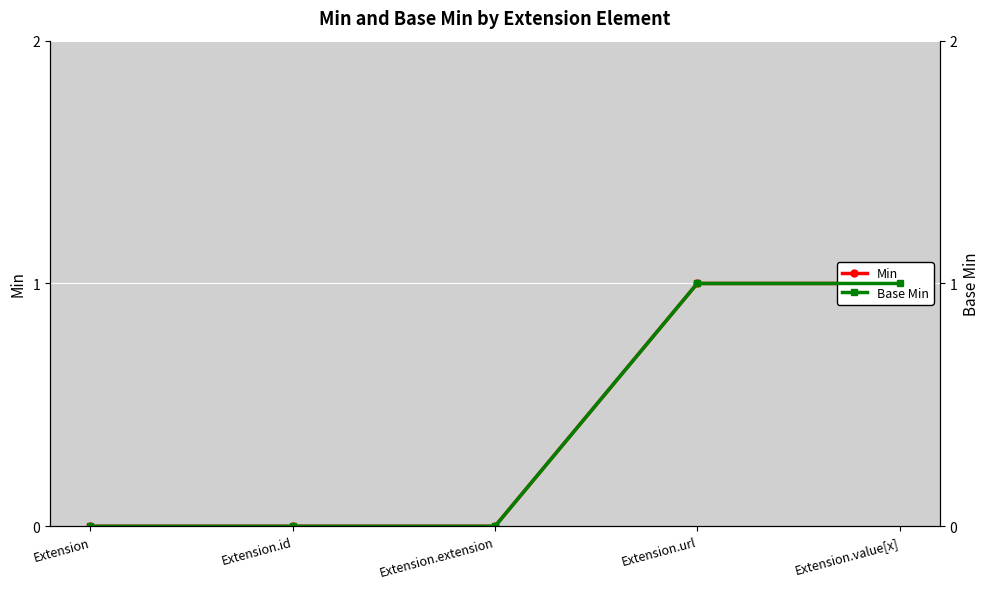

Reading right to left, what are all the values shown in this chart?

Min: 1	1	0	0	0
Base Min: 1	1	0	0	0